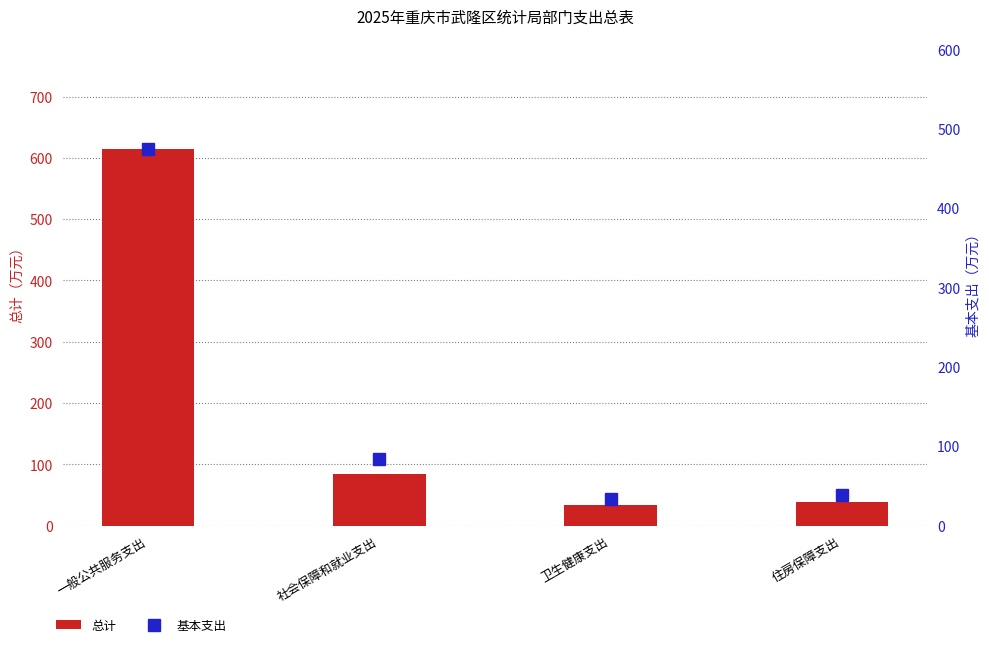

What is the difference between the maximum and minimum values in the 总计 series?

581.3